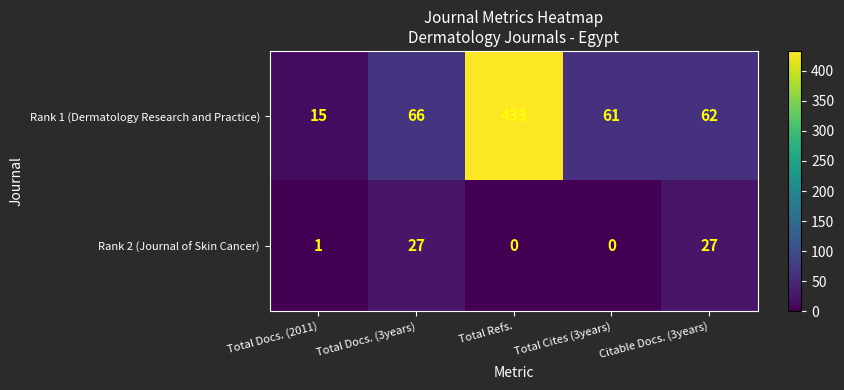

Reading right to left, transcribe all the data shown in this chart.

Rank 1 (Dermatology Research and Practice): 62	61	433	66	15
Rank 2 (Journal of Skin Cancer): 27	0	0	27	1